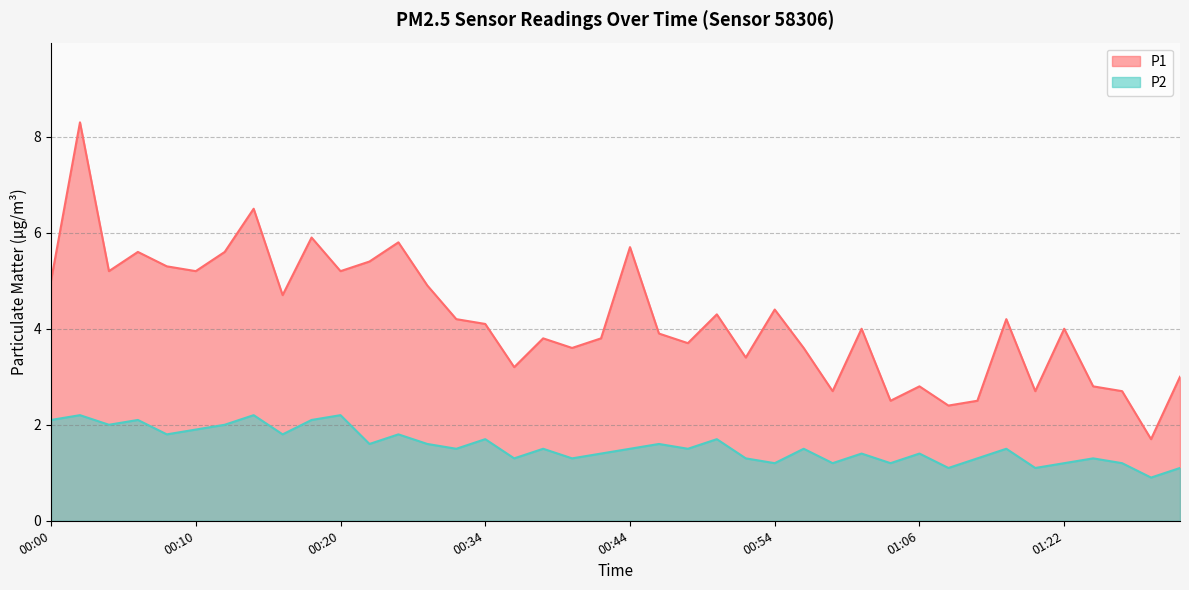

Reading left to right, extract all data points from this chart.

P1: 5.0	8.3	5.2	5.6	5.3	5.2	5.6	6.5	4.7	5.9	5.2	5.4	5.8	4.9	4.2	4.1	3.2	3.8	3.6	3.8	5.7	3.9	3.7	4.3	3.4	4.4	3.6	2.7	4.0	2.5	2.8	2.4	2.5	4.2	2.7	4.0	2.8	2.7	1.7	3.0
P2: 2.1	2.2	2.0	2.1	1.8	1.9	2.0	2.2	1.8	2.1	2.2	1.6	1.8	1.6	1.5	1.7	1.3	1.5	1.3	1.4	1.5	1.6	1.5	1.7	1.3	1.2	1.5	1.2	1.4	1.2	1.4	1.1	1.3	1.5	1.1	1.2	1.3	1.2	0.9	1.1